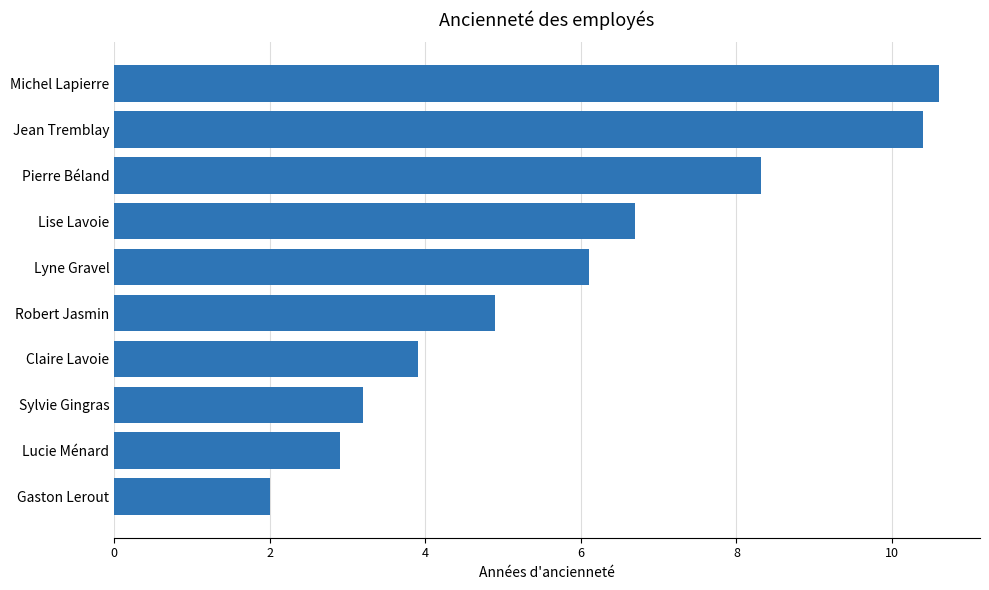

List the labels in order of value, largest first.

Michel Lapierre, Jean Tremblay, Pierre Béland, Lise Lavoie, Lyne Gravel, Robert Jasmin, Claire Lavoie, Sylvie Gingras, Lucie Ménard, Gaston Lerout